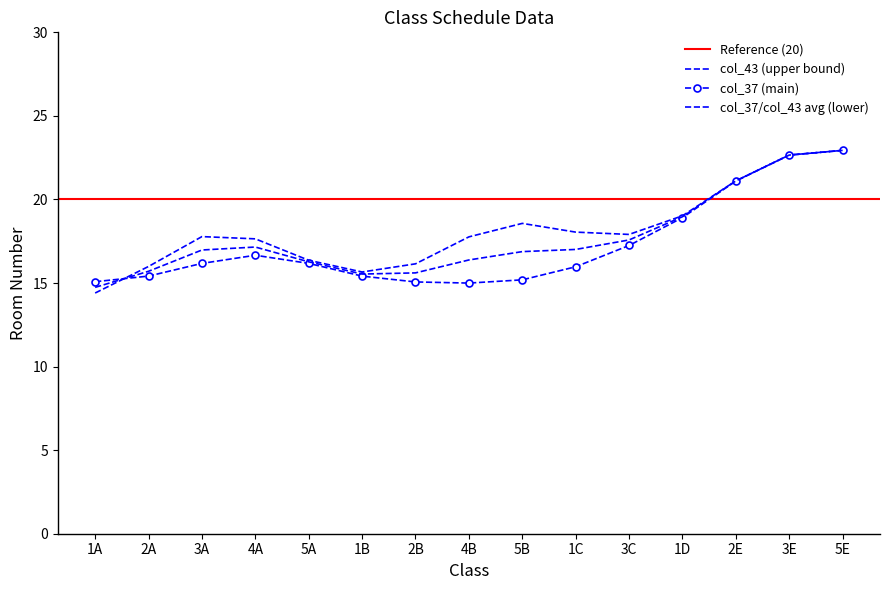

At 5E, list the series in order from smallest to largest.

col_37, col_43